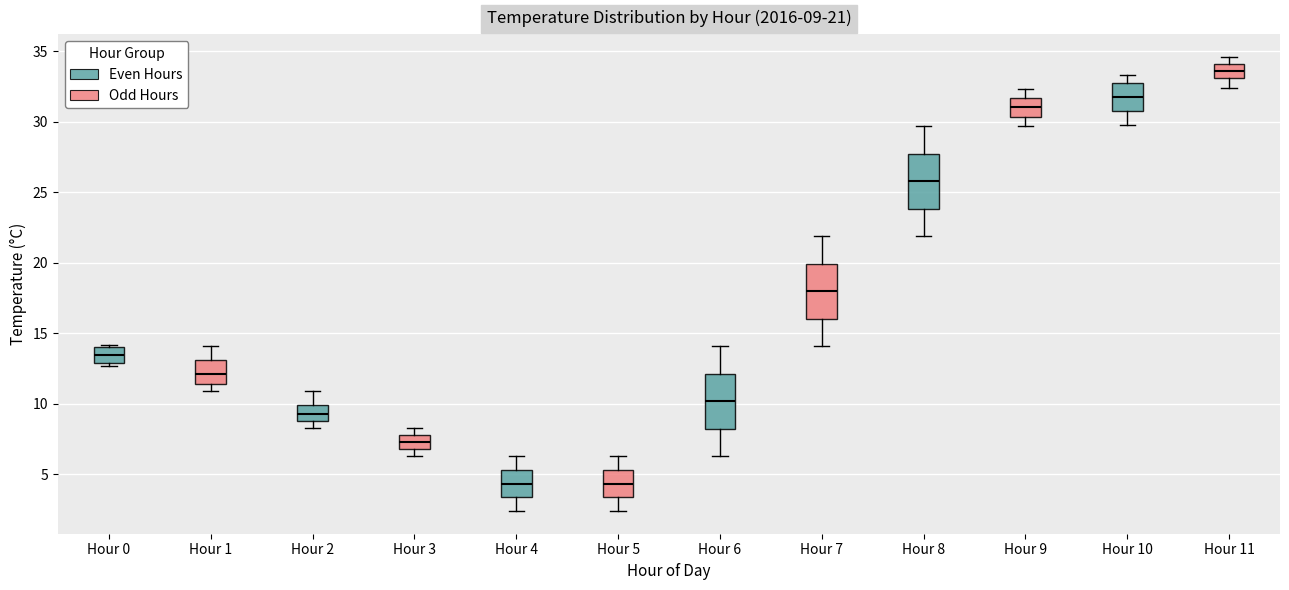

Which box has the highest median line?

Hour 11